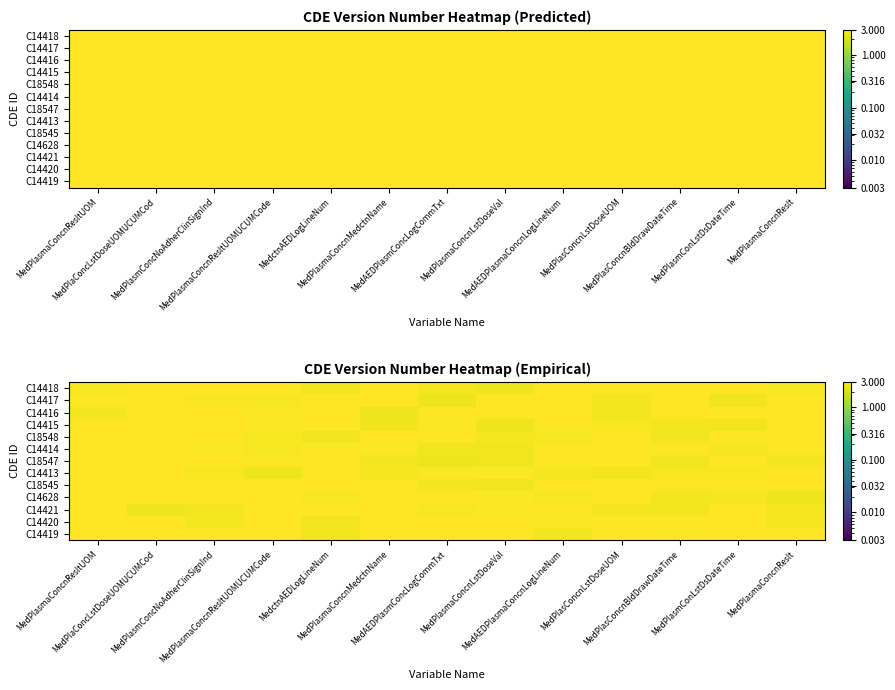

Is it true that C14414 equals 4.0 at MedPlasmConLstDsDateTime?

False